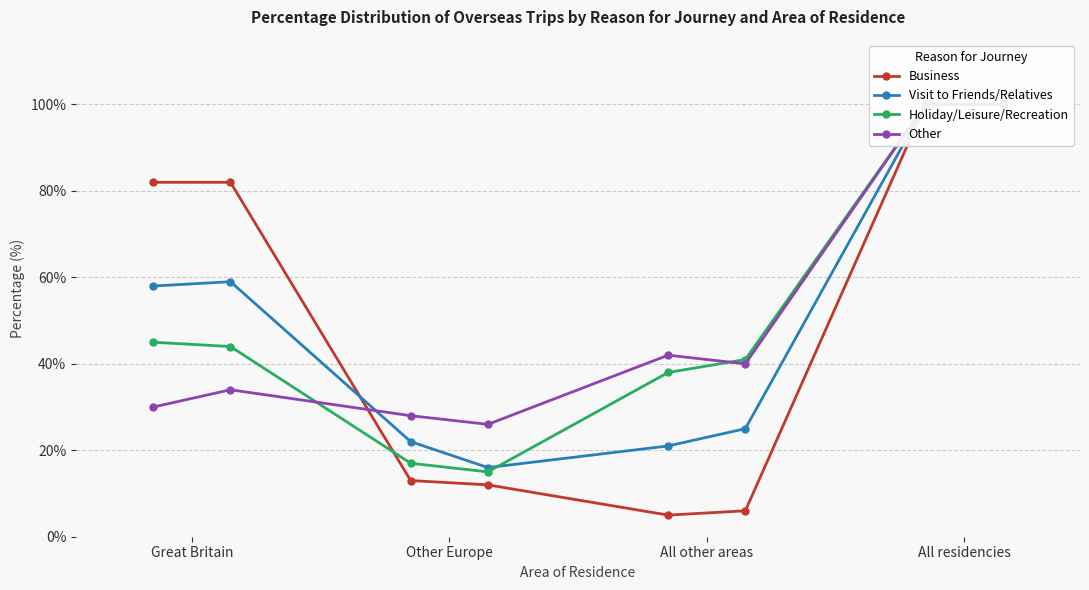

What is the maximum value shown in the chart?

100